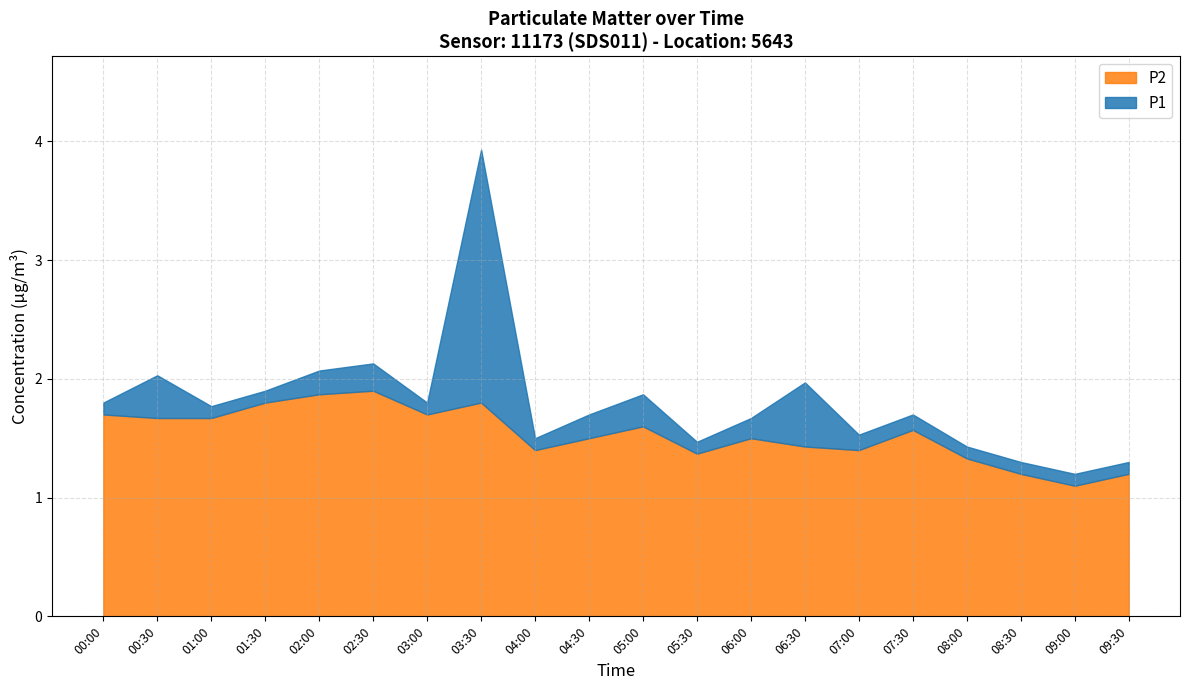

At which category does P1 reach its first local valley?

01:00